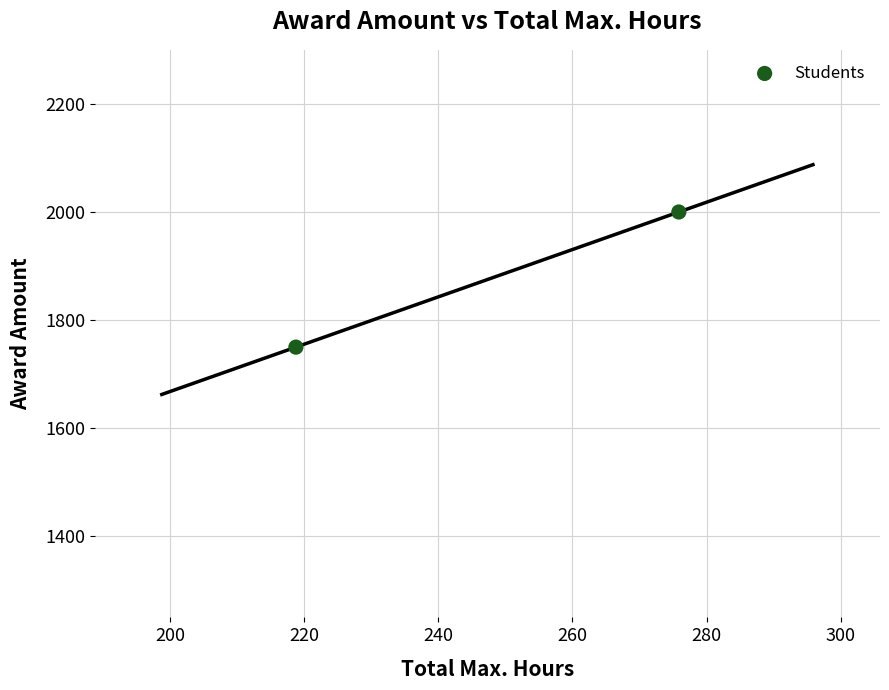

What is the range of Y values (max minus min)?

250